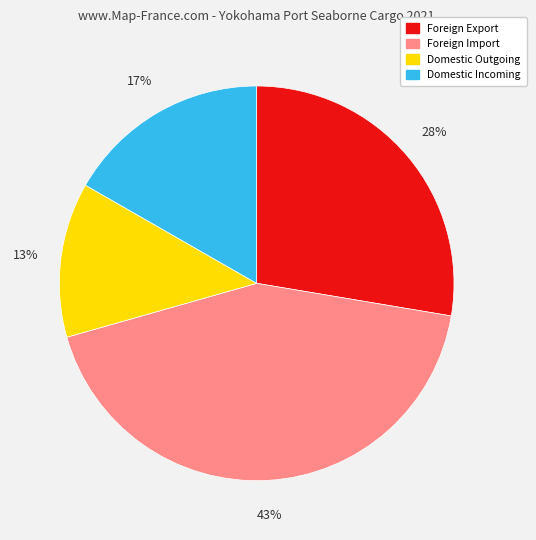

Is the sum of Foreign Import and Domestic Incoming greater than half?

Yes